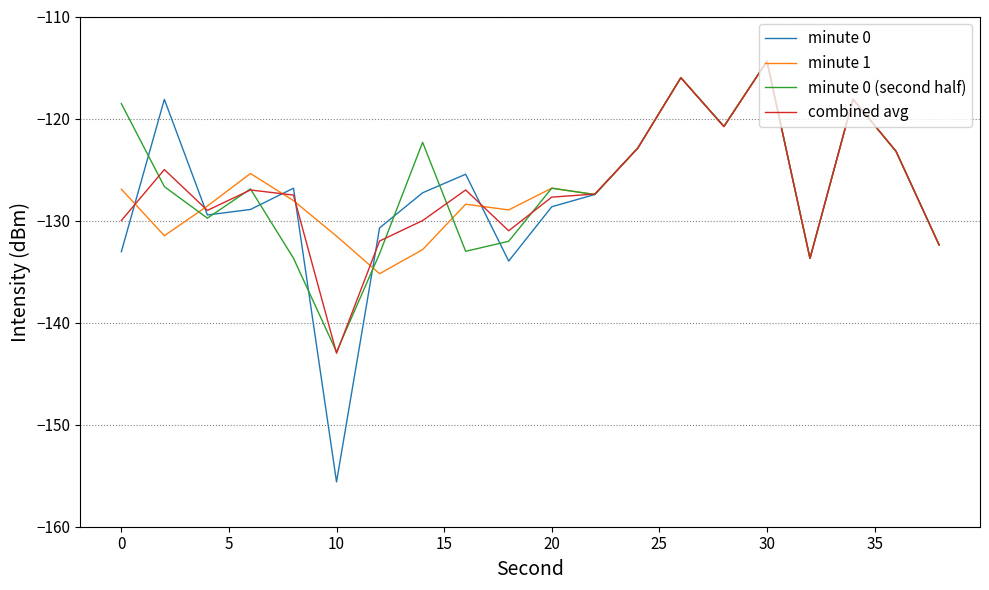

Which series has the largest range (max minus min)?

minute 0